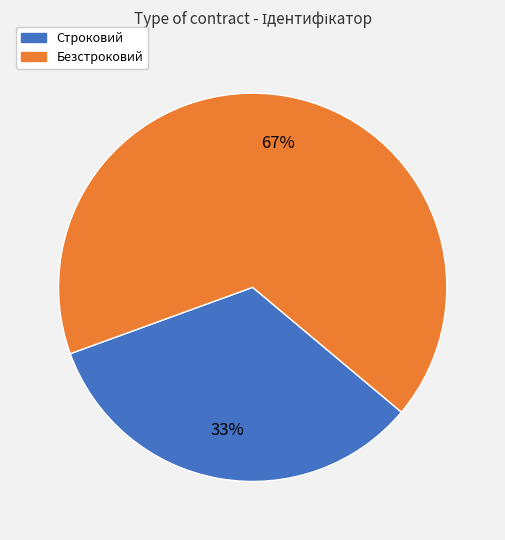

How many slices are in this pie chart?

2